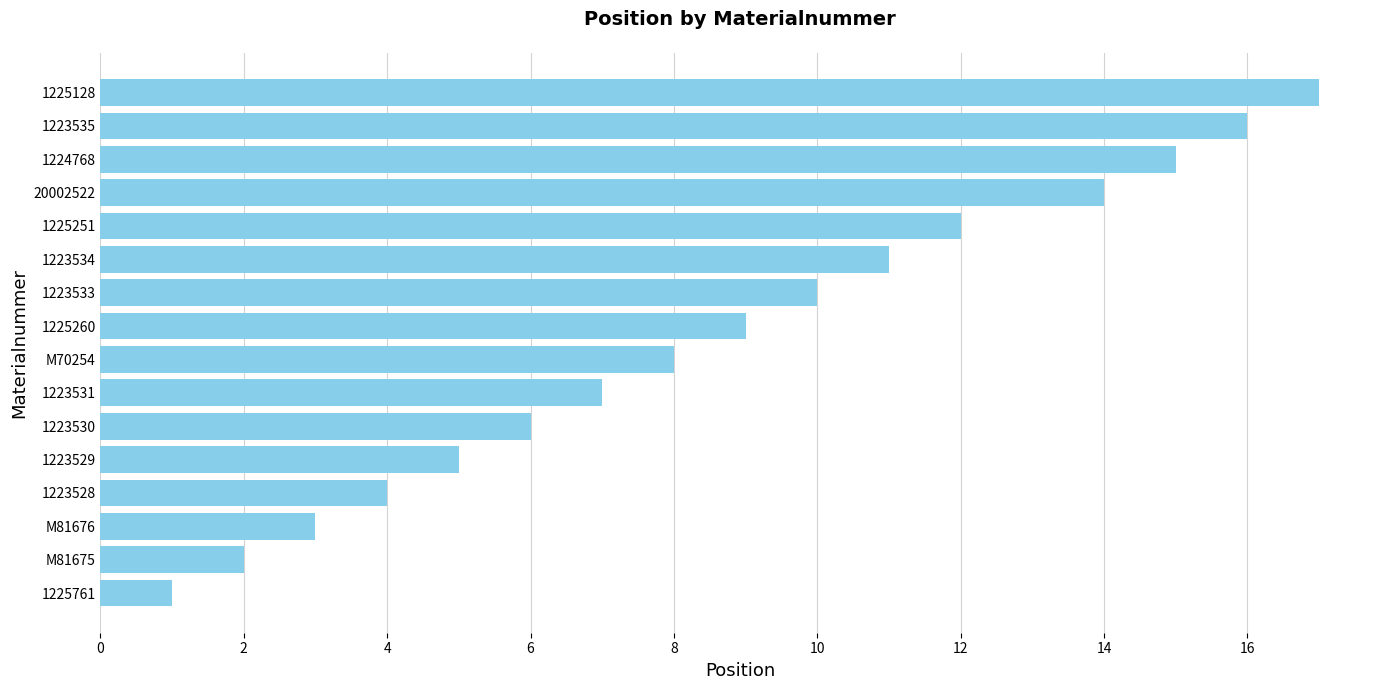

True or false: the data shows 1 at 1225761.

True